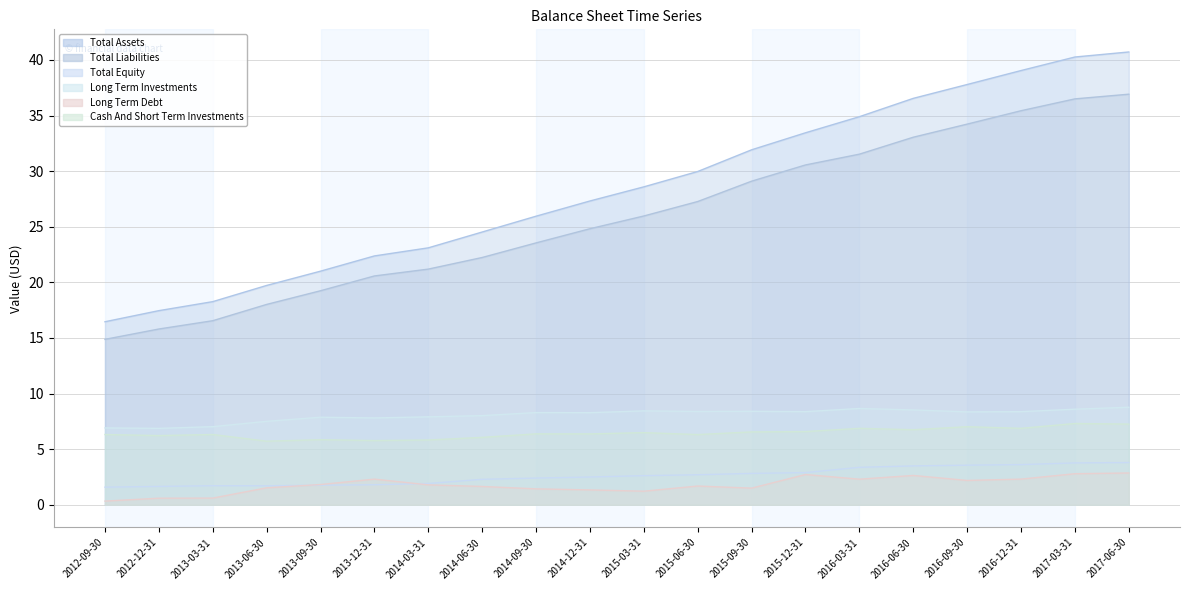

Where does the Total Liabilities series first go above 25?

2015-03-31